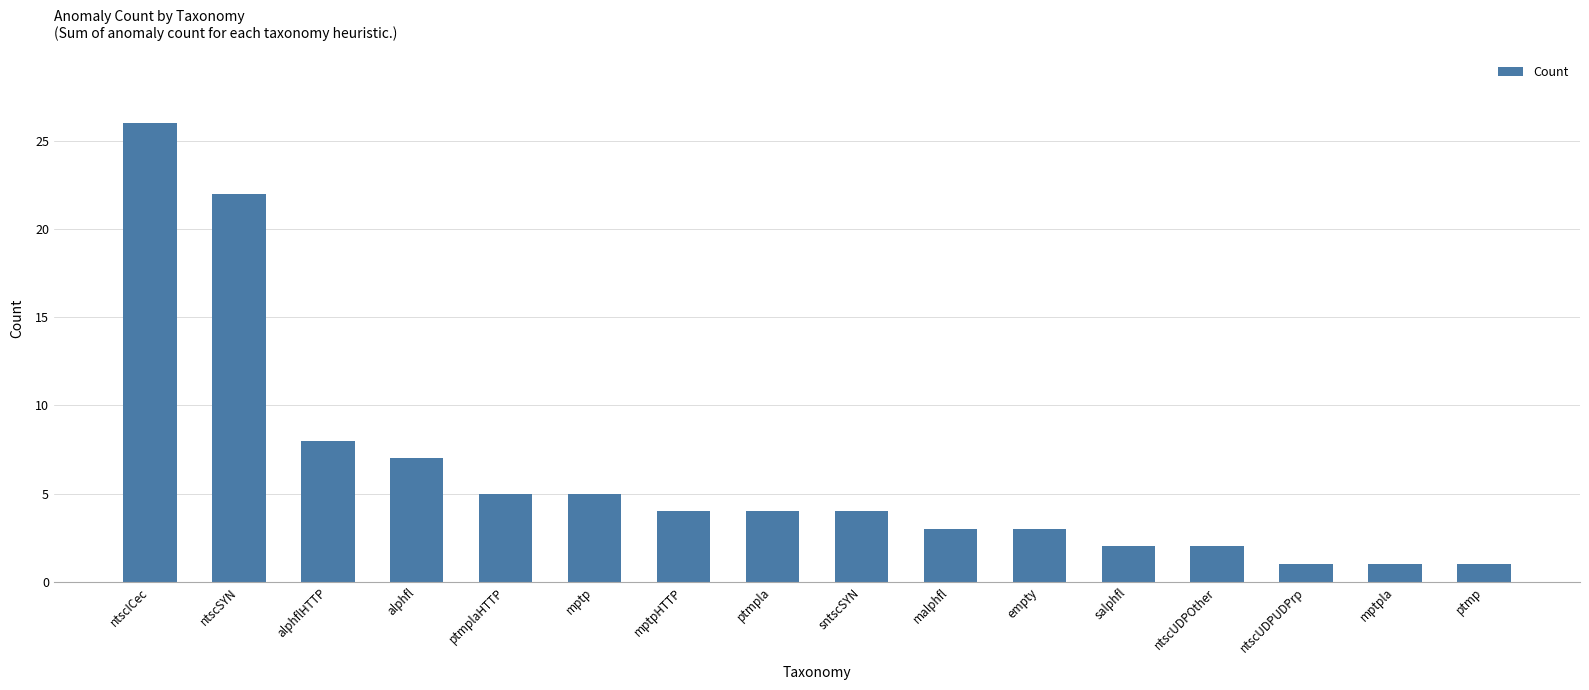

Reading left to right, list all the values displayed in this chart.

ntscICec=26	ntscSYN=22	alphflHTTP=8	alphfl=7	ptmplaHTTP=5	mptp=5	mptpHTTP=4	ptmpla=4	sntscSYN=4	malphfl=3	empty=3	salphfl=2	ntscUDPOther=2	ntscUDPUDPrp=1	mptpla=1	ptmp=1